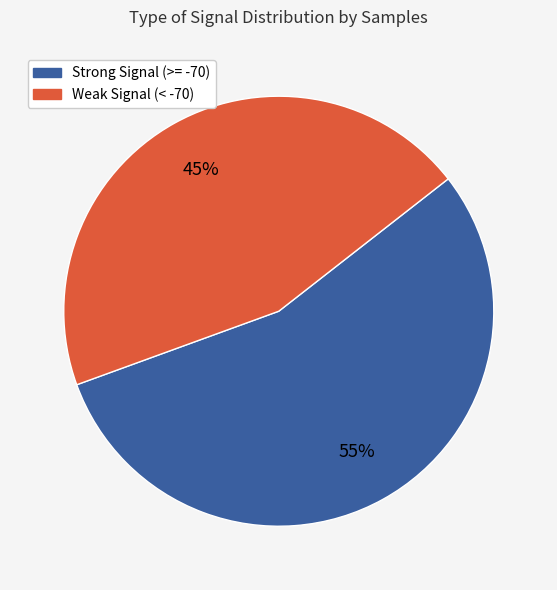

Is there any slice that represents more than half of the pie?

Yes